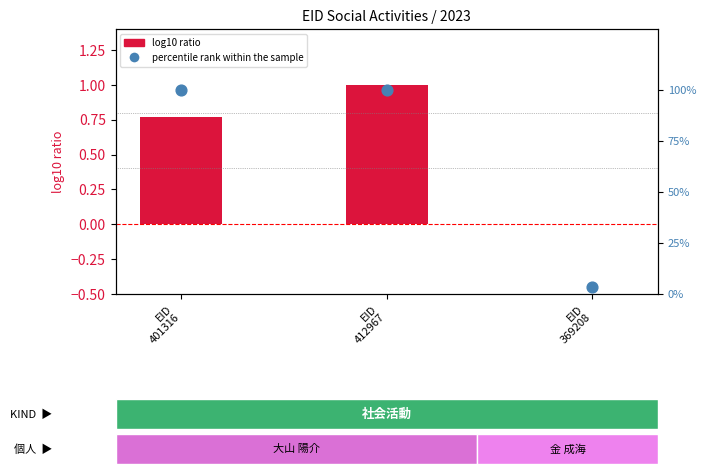

What are all the series names shown in the legend?

log10 ratio, percentile rank within the sample